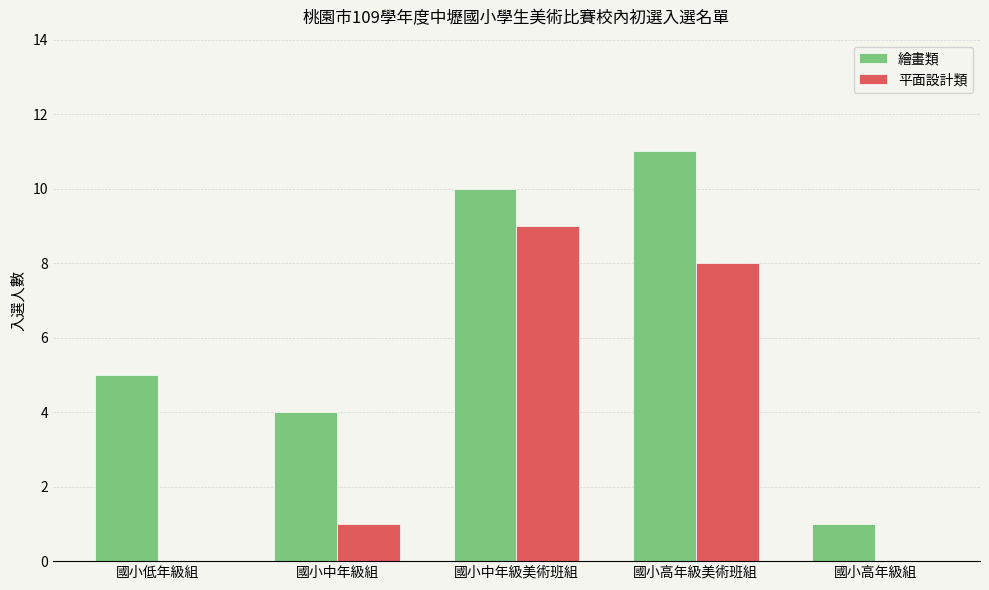

Count the number of categories in the chart.

5